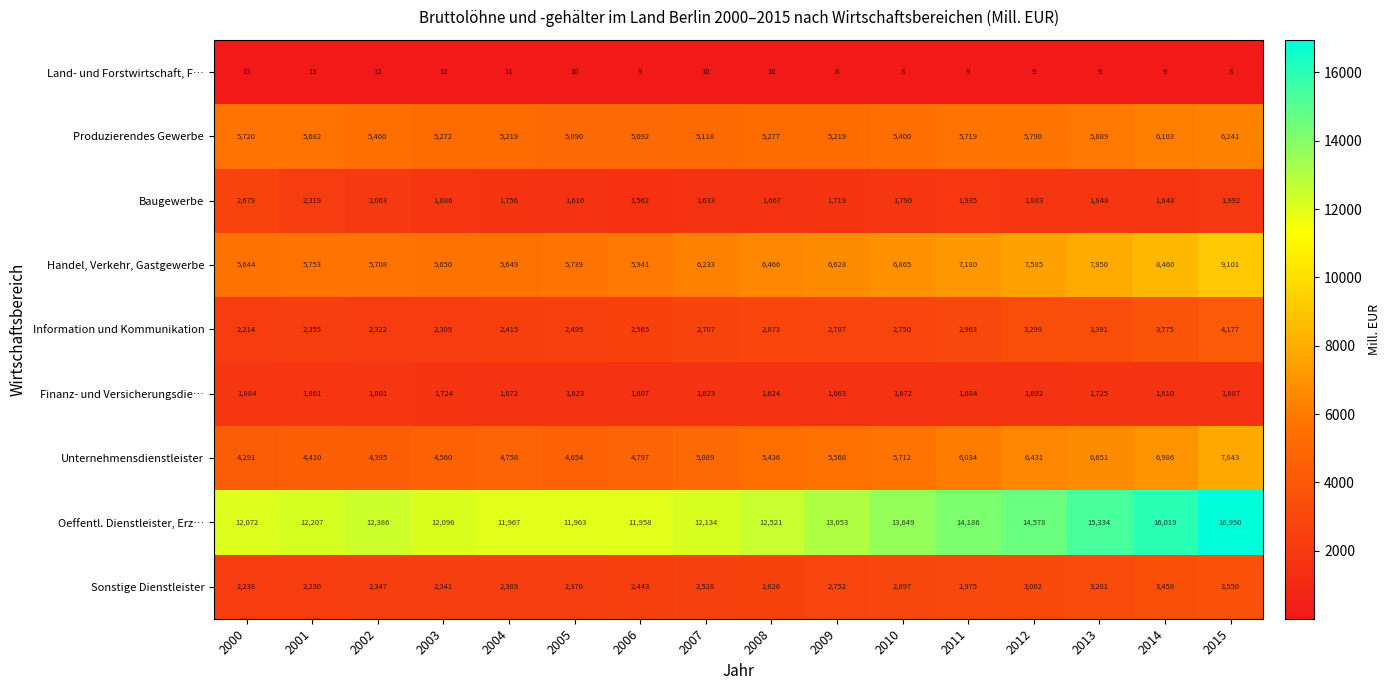

What is the sum of all Handel, Verkehr, Gastgewerbe values?

106552